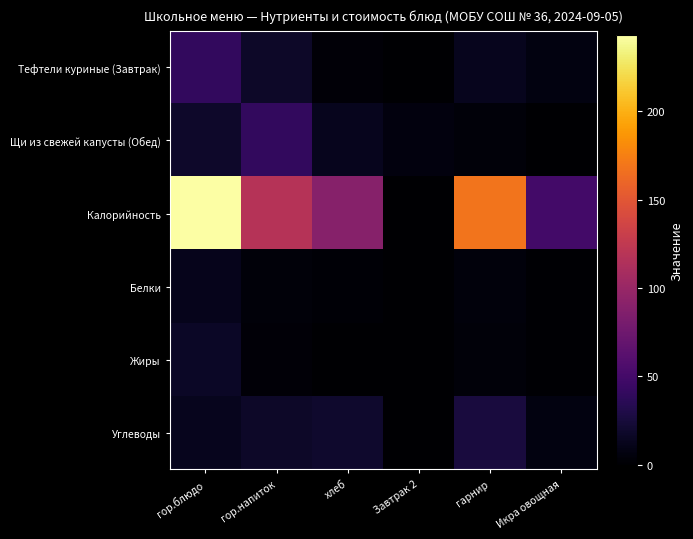

Reading left to right, list all the values displayed in this chart.

Тефтели куриные (Завтрак): гор.блюдо=40.5	гор.напиток=17.8	хлеб=3.5	Завтрак 2=0.0	гарнир=12.7	Икра овощная=7.5
Щи из свежей капусты (Обед): гор.блюдо=18.2	гор.напиток=40.5	хлеб=12.7	Завтрак 2=6.2	гарнир=4.4	Икра овощная=0.0
Калорийность: гор.блюдо=242.9	гор.напиток=118.5	хлеб=89.2	Завтрак 2=0.0	гарнир=168.6	Икра овощная=49.9
Белки: гор.блюдо=11.8	гор.напиток=4.1	хлеб=2.6	Завтрак 2=0.0	гарнир=5.5	Икра овощная=1.3
Жиры: гор.блюдо=16.1	гор.напиток=3.5	хлеб=0.3	Завтрак 2=0.0	гарнир=4.5	Икра овощная=1.7
Углеводы: гор.блюдо=12.6	гор.напиток=17.6	хлеб=19.1	Завтрак 2=0.0	гарнир=26.4	Икра овощная=7.4